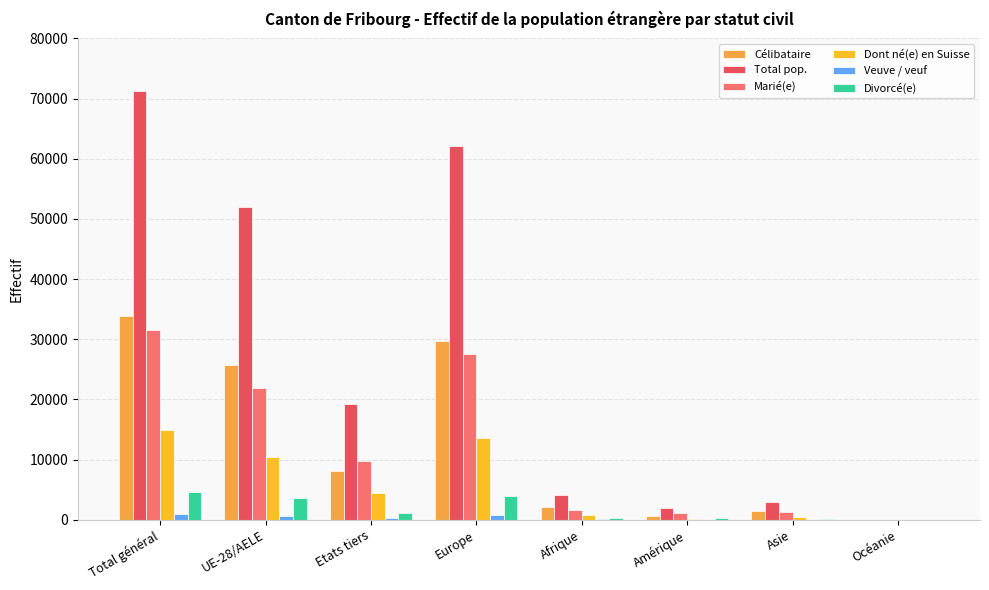

Which series has the largest total across all categories?

Total pop.